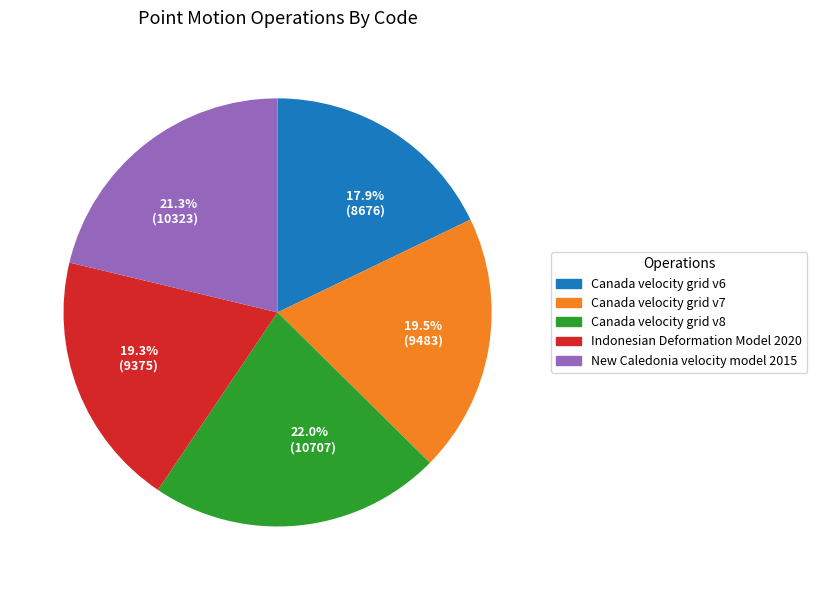

Which category has the biggest portion of the pie?

Canada velocity grid v8